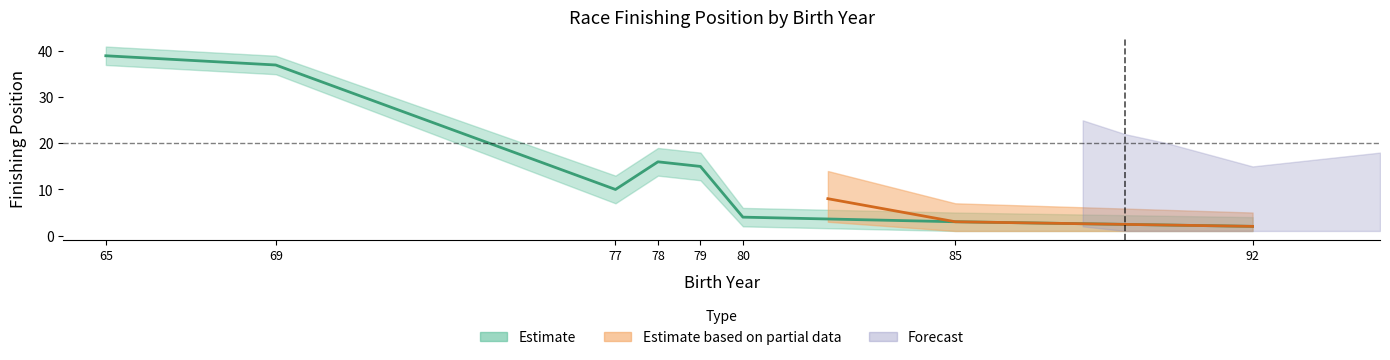

What is the difference between the second highest and minimum values?

35